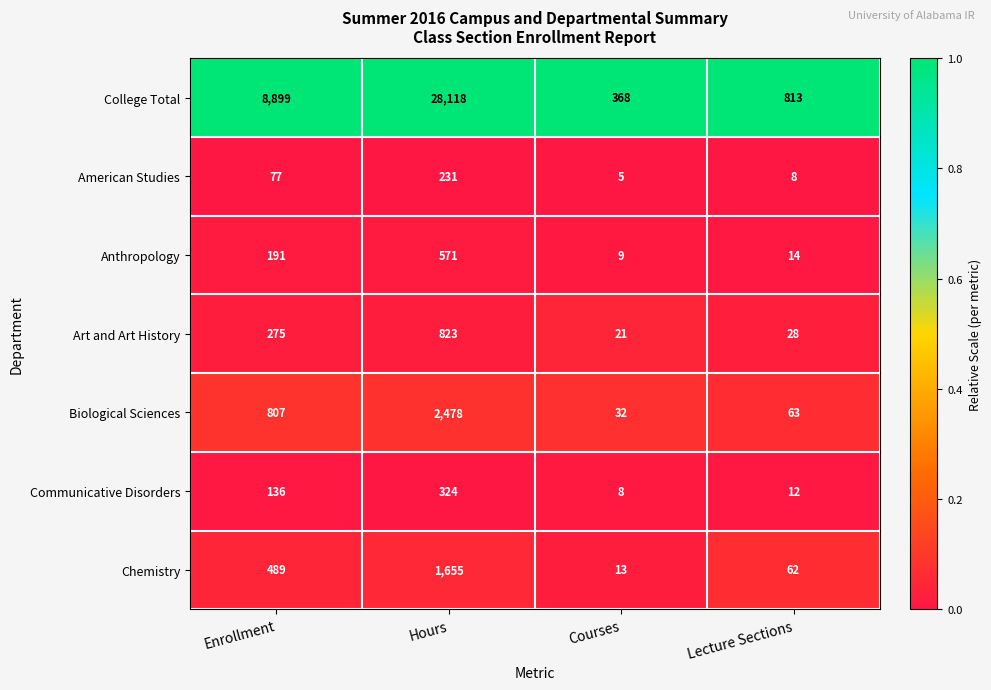

Which series has the largest total across all categories?

College Total